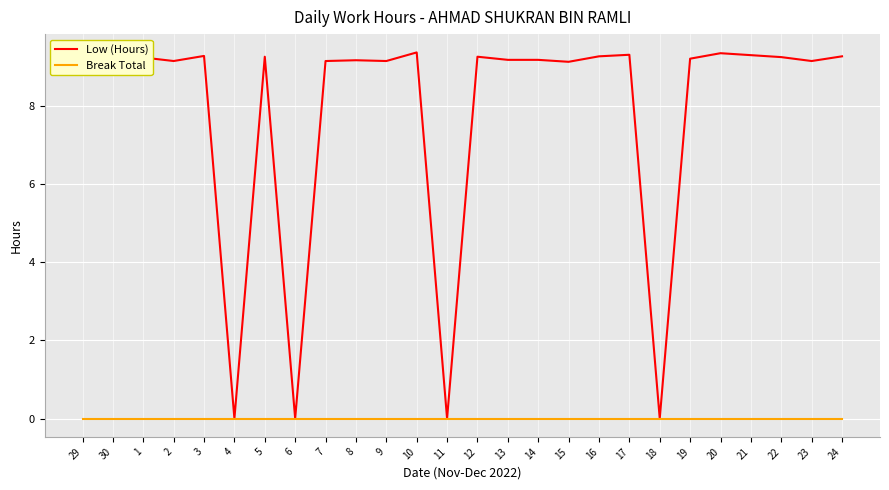

How many lines are shown in the chart?

2